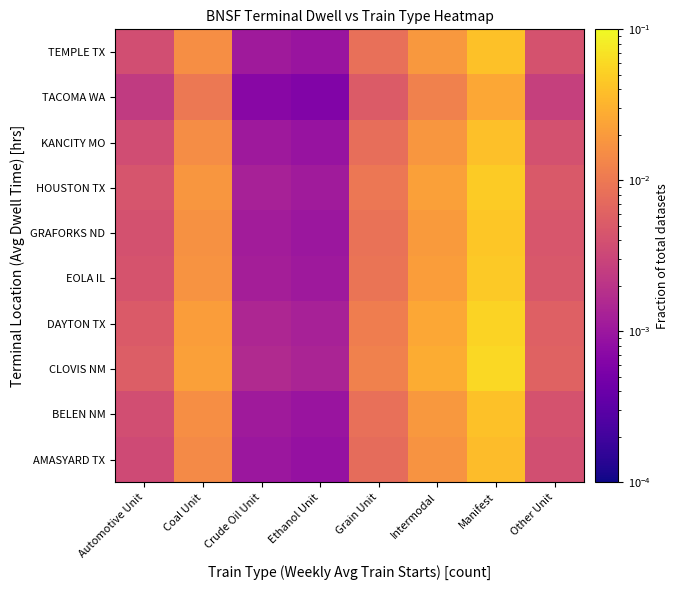

Is the value of DAYTON TX at Intermodal greater than the value of GRAFORKS ND at Grain Unit?

Yes